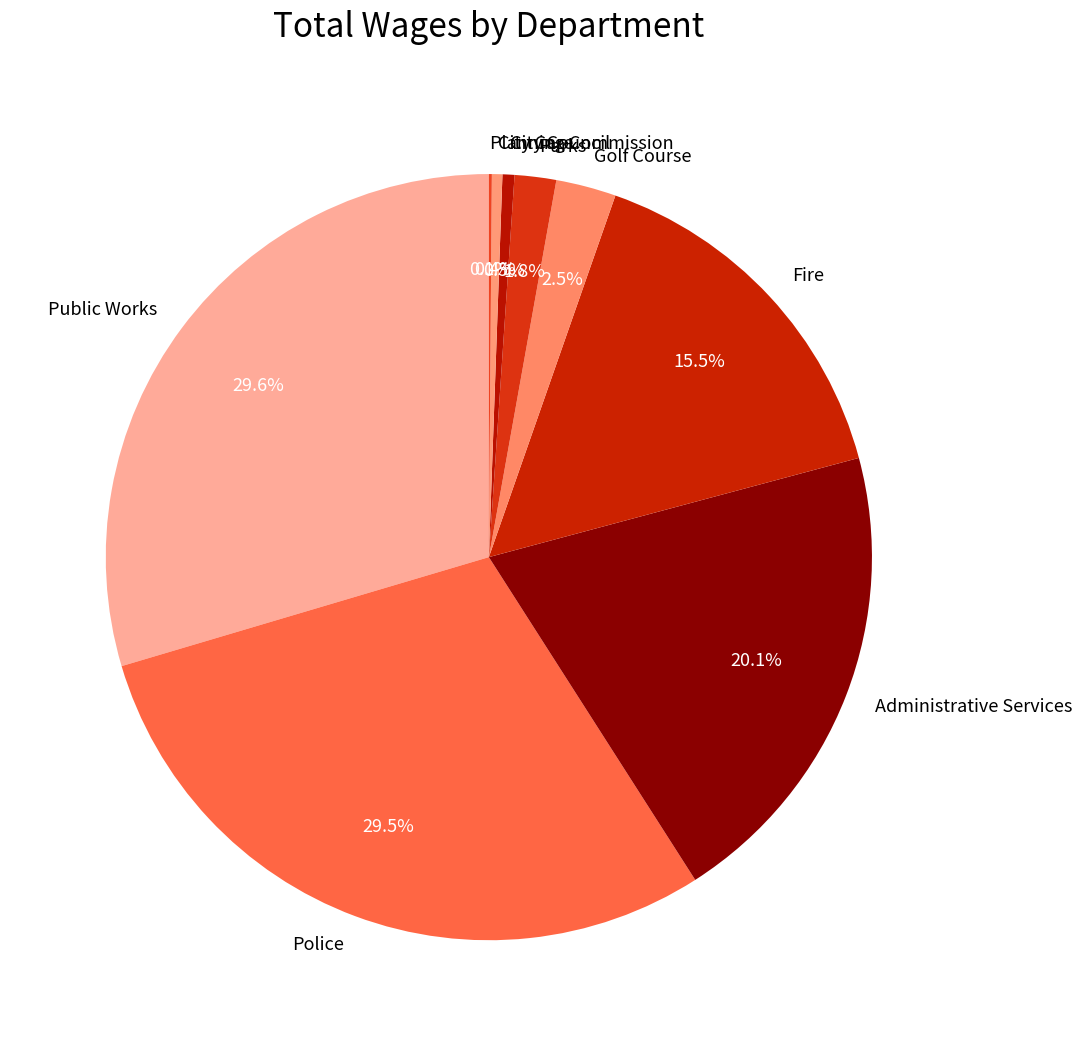

Between City Council and Administrative Services, which is larger?

Administrative Services